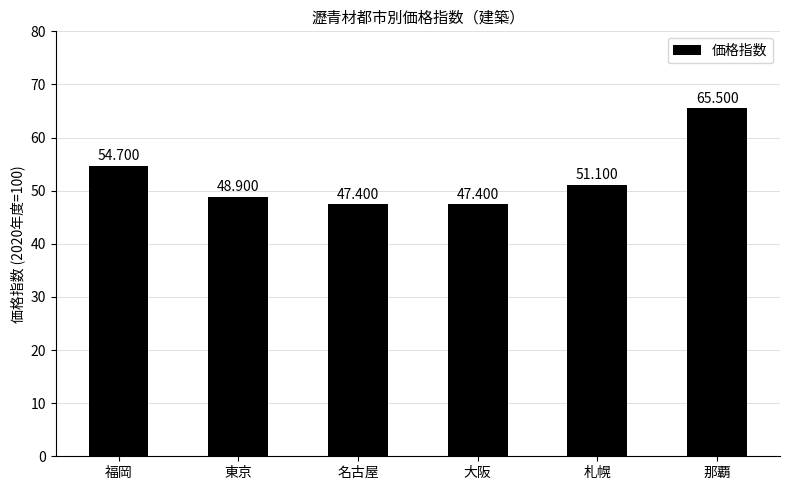

Reading left to right, list all the values displayed in this chart.

福岡=54.7	東京=48.9	名古屋=47.4	大阪=47.4	札幌=51.1	那覇=65.5